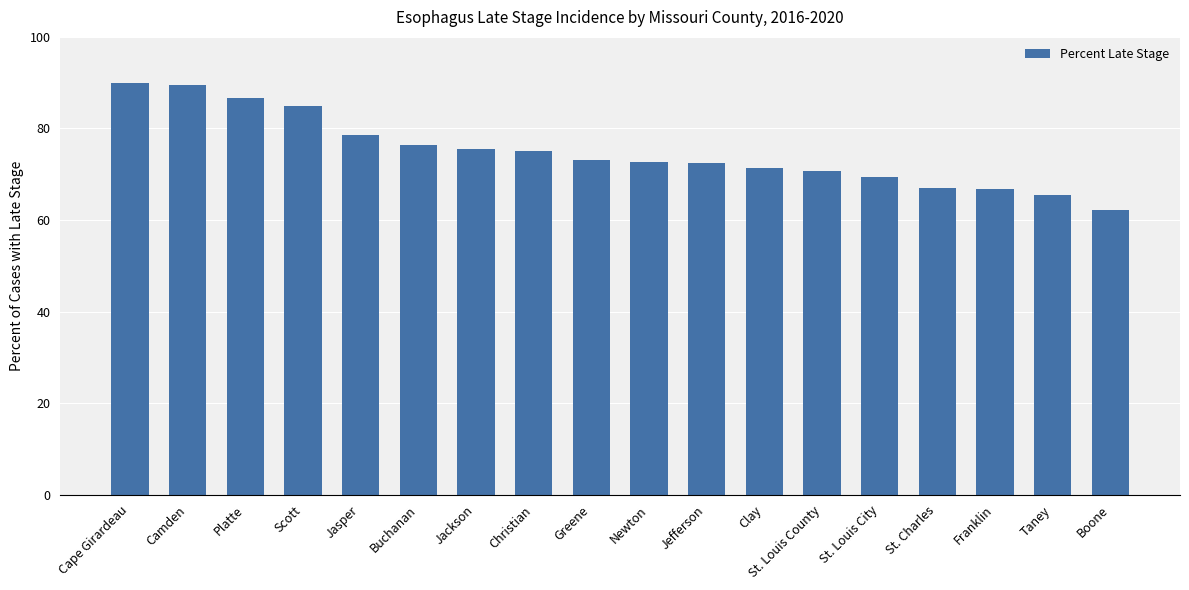

What is the difference between the second highest and second lowest values?

24.0